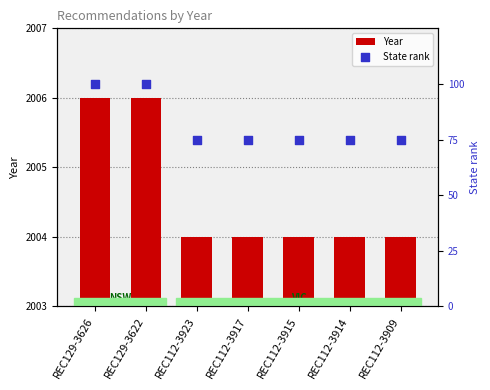

What are all the series names shown in the legend?

Year, State rank